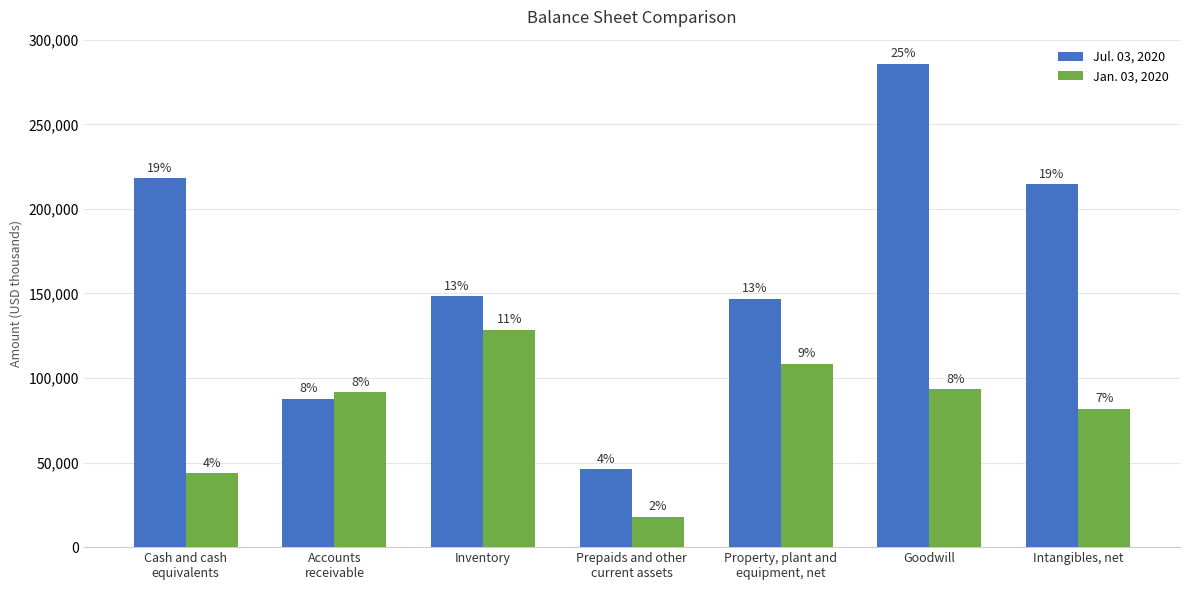

Are the bars grouped side by side (vs. stacked)?

Yes